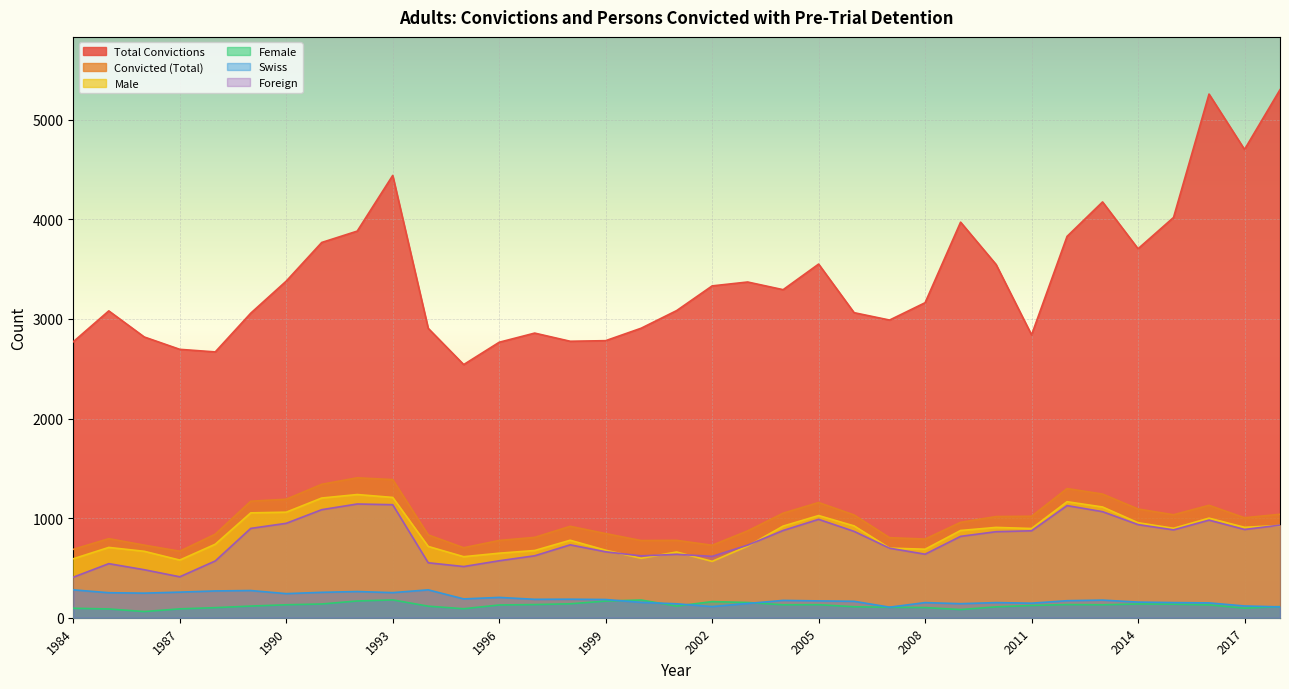

Reading left to right, list all the values displayed in this chart.

Total Convictions: 2771	3081	2819	2695	2669	3058	3380	3768	3882	4441	2906	2542	2766	2858	2776	2782	2907	3084	3332	3371	3294	3551	3063	2989	3163	3972	3547	2840	3829	4175	3705	4019	5258	4702	5302
Convicted (Total): 687	794	729	668	839	1170	1190	1340	1405	1387	832	703	776	807	918	845	775	777	728	872	1050	1157	1032	804	790	958	1016	1019	1297	1242	1092	1034	1129	1004	1039
Male: 592	706	667	579	738	1053	1060	1202	1237	1208	716	613	648	675	778	678	597	660	566	719	920	1026	922	699	688	876	907	896	1165	1112	954	898	1000	908	927
Female: 95	88	62	89	101	117	130	138	168	179	116	90	128	132	140	167	178	117	162	153	130	131	110	105	102	82	109	123	132	130	138	136	129	96	112
Swiss: 280	251	247	257	269	273	242	255	263	252	280	189	204	185	186	183	154	140	112	143	174	169	165	106	152	141	152	146	171	177	157	152	149	118	109
Foreign: 407	543	482	411	570	897	948	1085	1142	1135	552	514	572	622	732	662	621	637	616	729	876	988	867	698	638	817	864	873	1126	1065	935	882	980	886	930